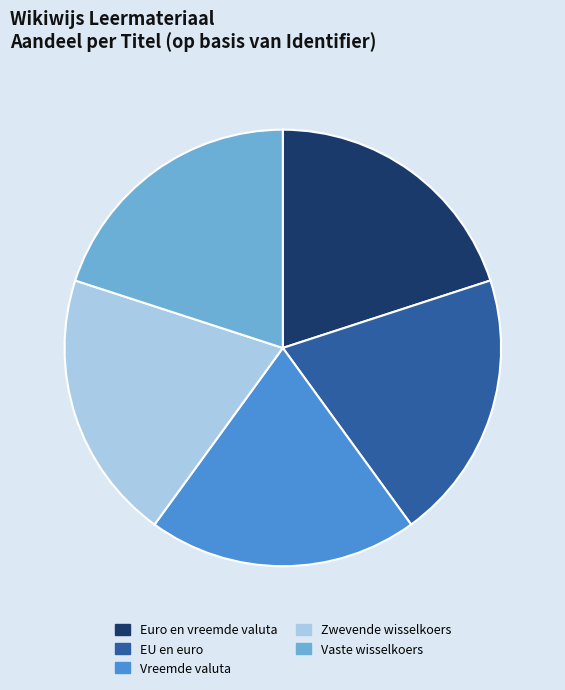

How many segments does this pie chart have?

5